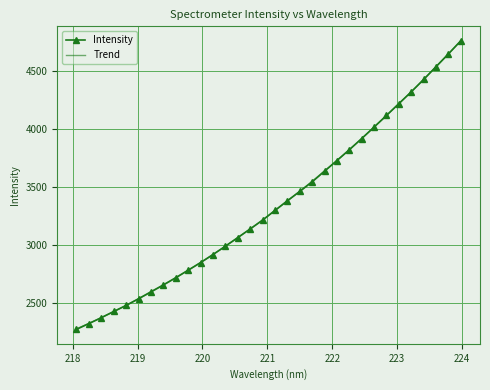

Reading left to right, what are all the values shown in this chart?

218.0596=2276.8	218.2508=2326.6	218.442=2377.4	218.6332=2430.8	218.8244=2483.0	219.0156=2540.8	219.2067=2600.5	219.3979=2659.9	219.589=2721.9	219.7801=2786.6	219.9712=2851.8	220.1623=2921.2	220.3533=2993.4	220.5444=3067.2	220.7354=3141.6	220.9264=3217.3	221.1174=3301.3	221.3083=3384.6	221.4993=3464.9	221.6902=3547.2	221.8812=3639.4	222.0721=3730.6	222.263=3823.6	222.4538=3920.2	222.6447=4019.5	222.8355=4119.9	223.0264=4221.5	223.2172=4322.6	223.408=4429.1	223.5987=4539.6	223.7895=4649.7	223.9802=4762.8